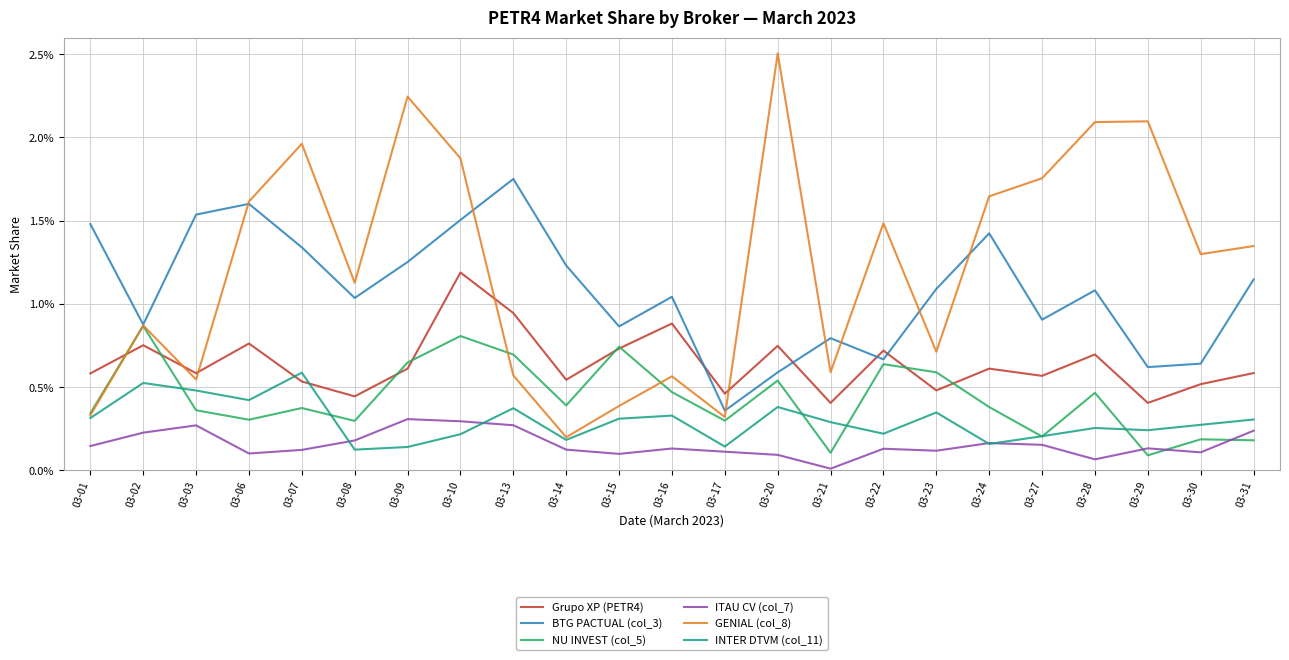

Where is GENIAL (col_8) nearest to the value 0?

03-14